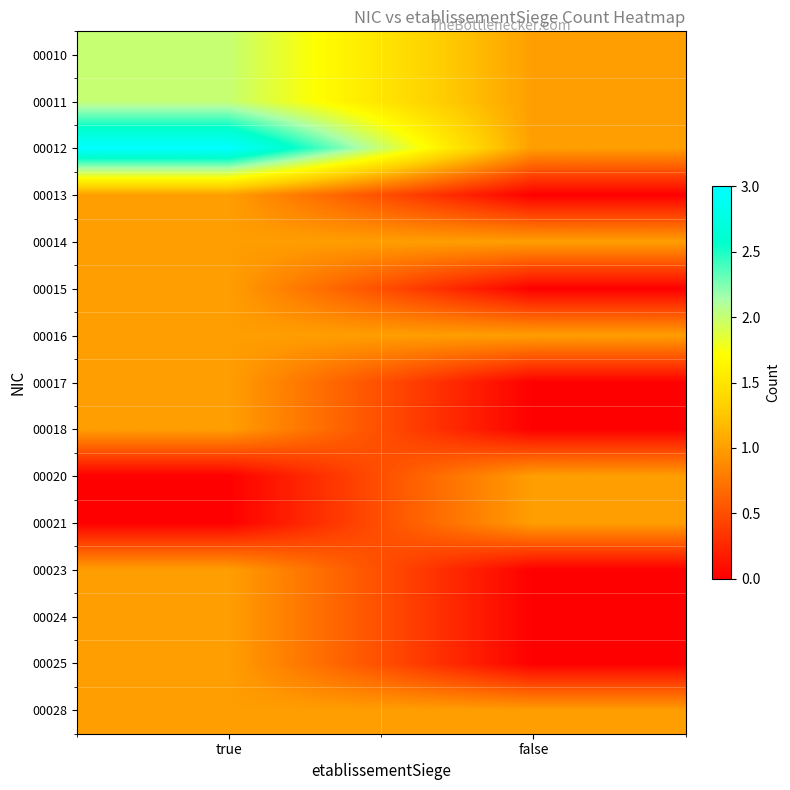

How many series are shown in this chart?

15